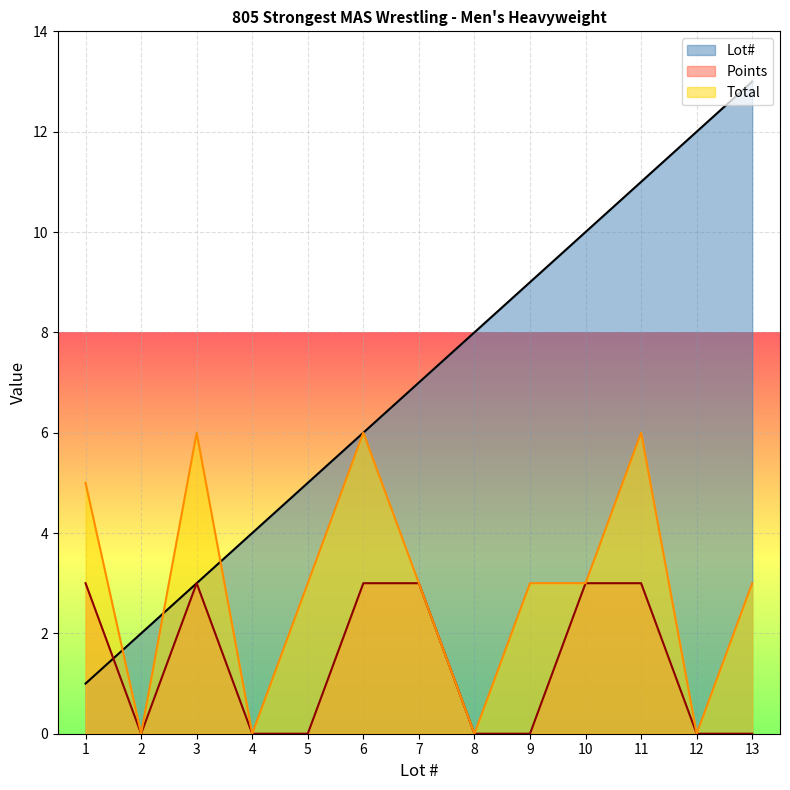

Between 3 and 9, which series saw the biggest shift?

Lot#